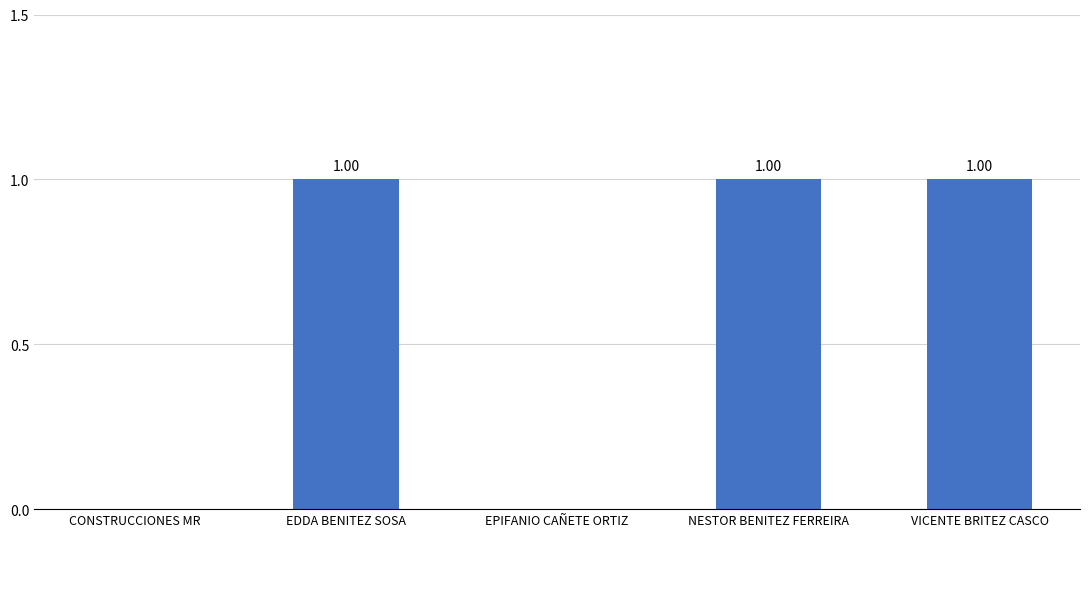

What is the sum of all values?

3